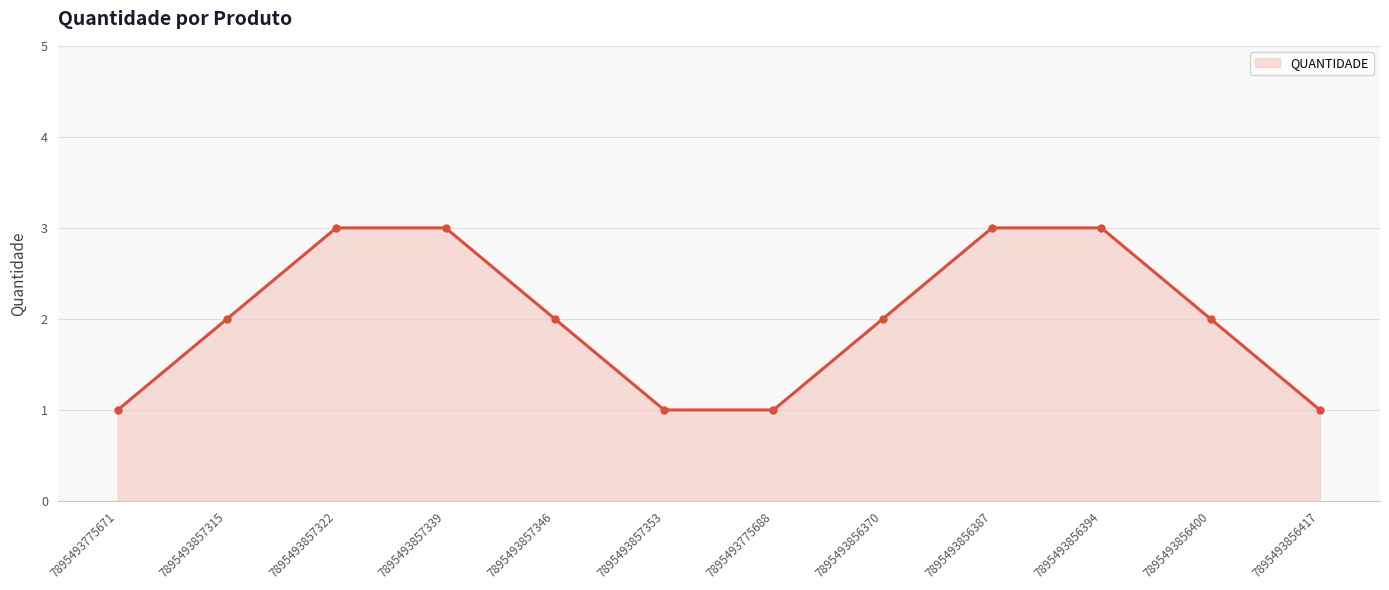

What is the ratio of the value at 7895493857315 to the value at 7895493775688?

2.0